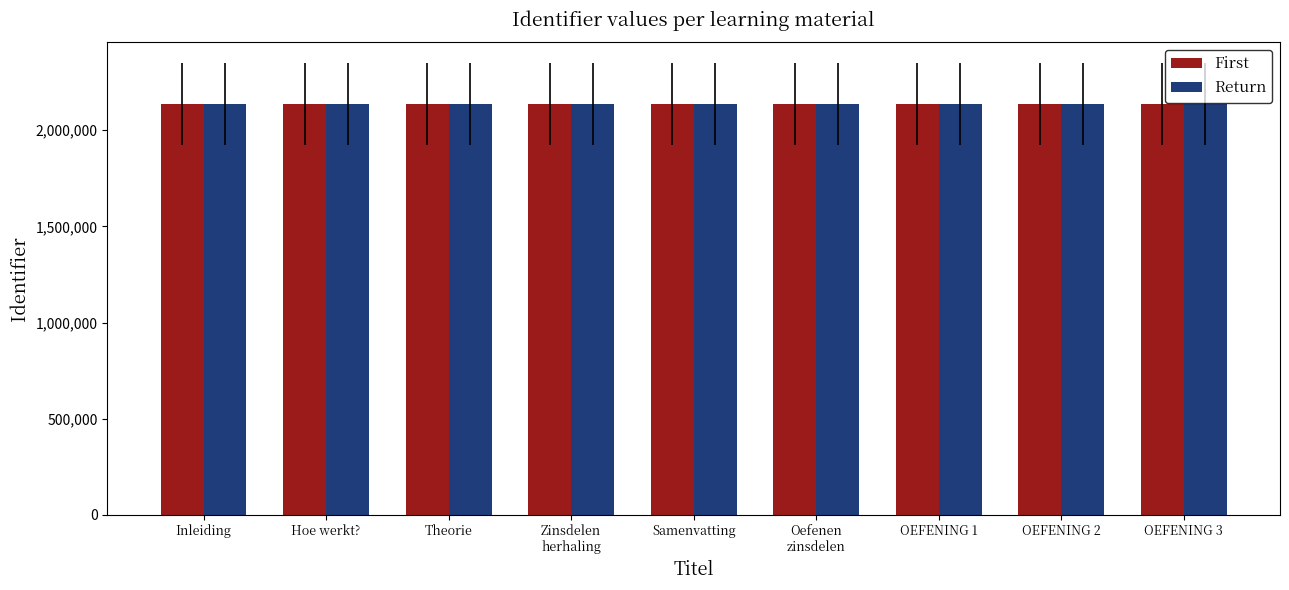

What is the total value across all series at Samenvatting?

4273266